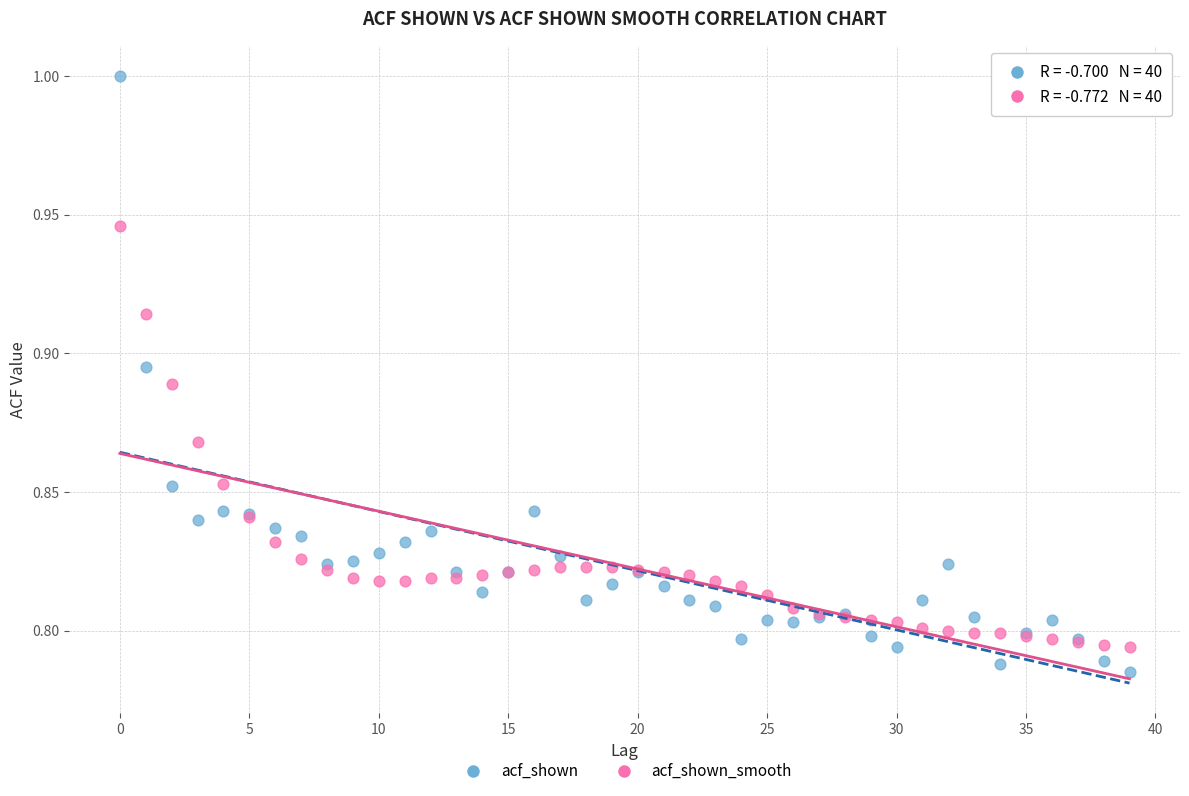

Which series has the widest spread of Y values?

acf_shown